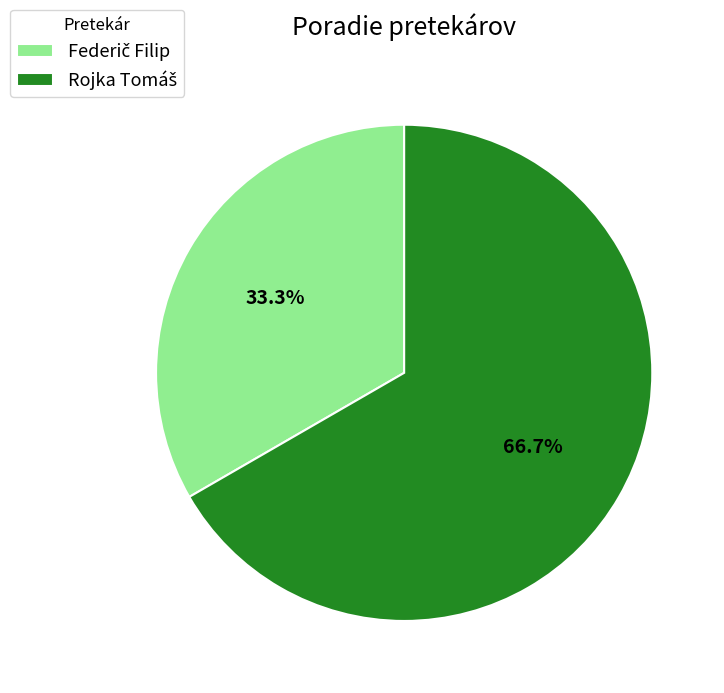

Does any single category account for the majority?

Yes